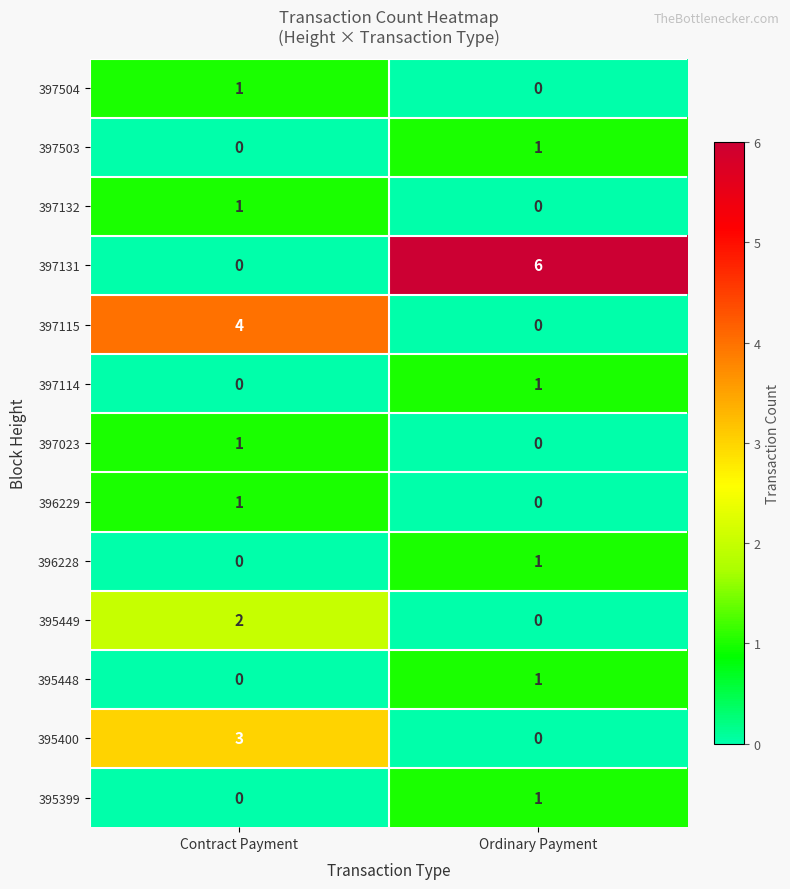

Which series has the largest total across all categories?

397131